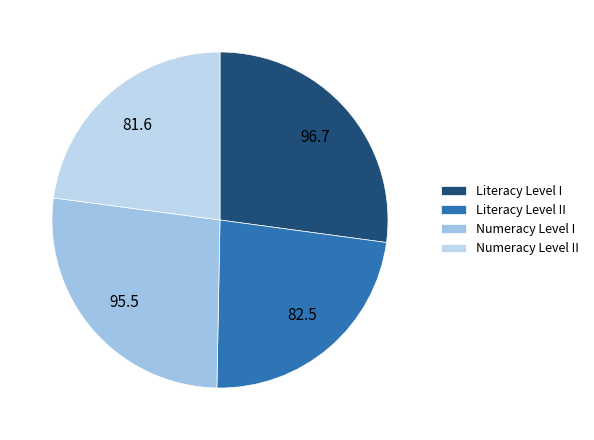

Which category has the smallest portion of the pie?

b) Numeracy skills - Level II